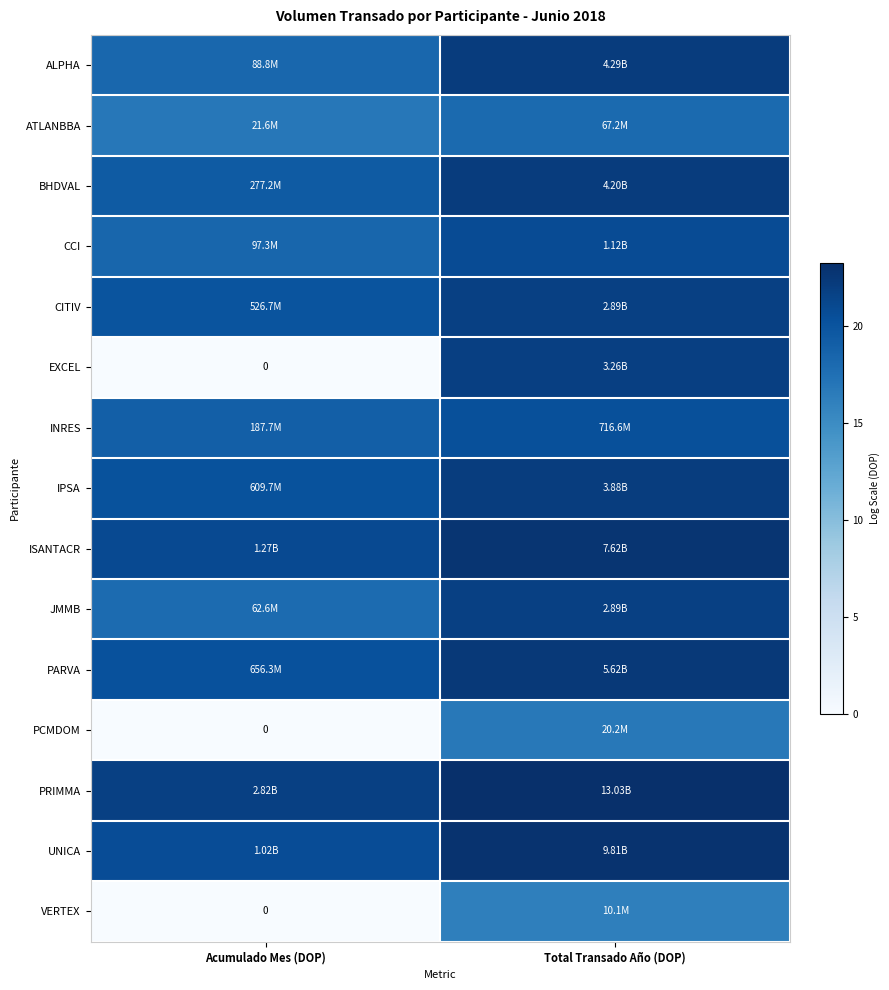

The VERTEX series shows 9.4 at Total Transado Año (DOP). True or false?

False